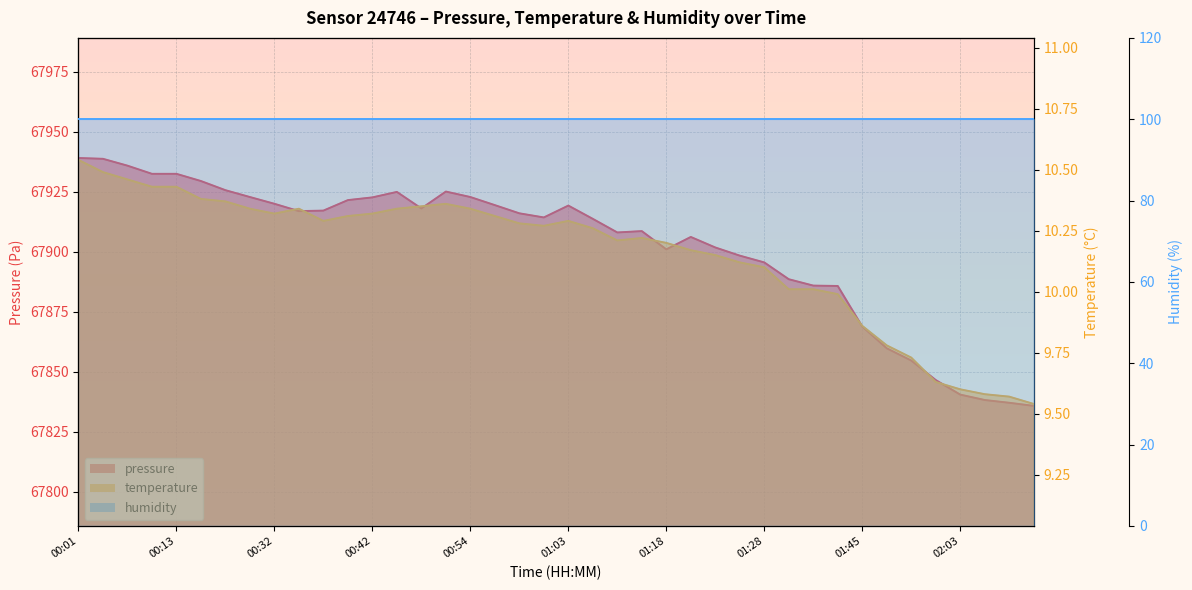

What is the difference between the highest and lowest values at 00:34?

67906.6